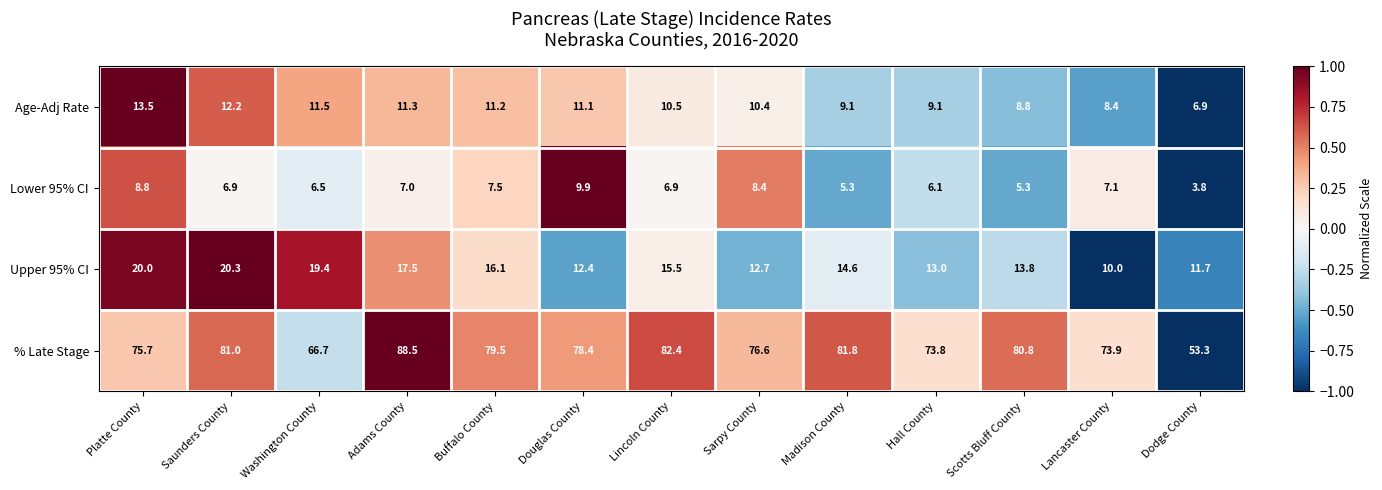

At which category is the sum across all series the highest?

Adams County